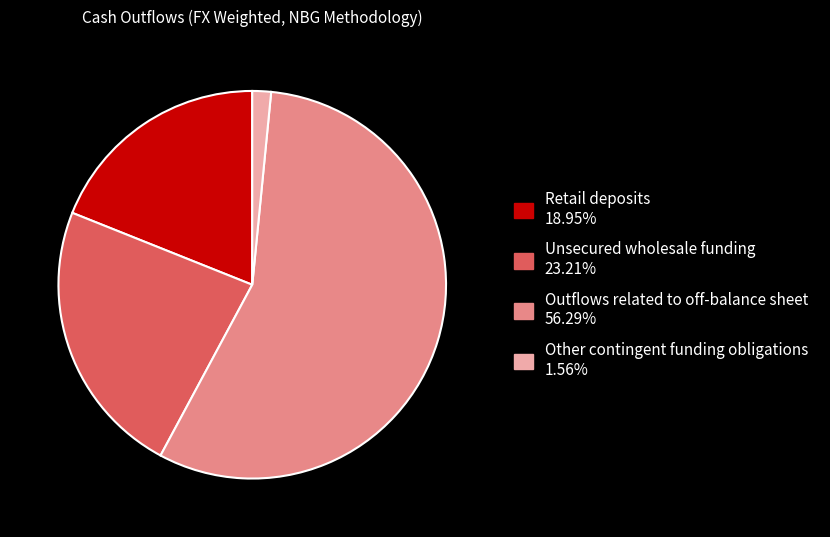

Is there any slice that represents more than half of the pie?

Yes